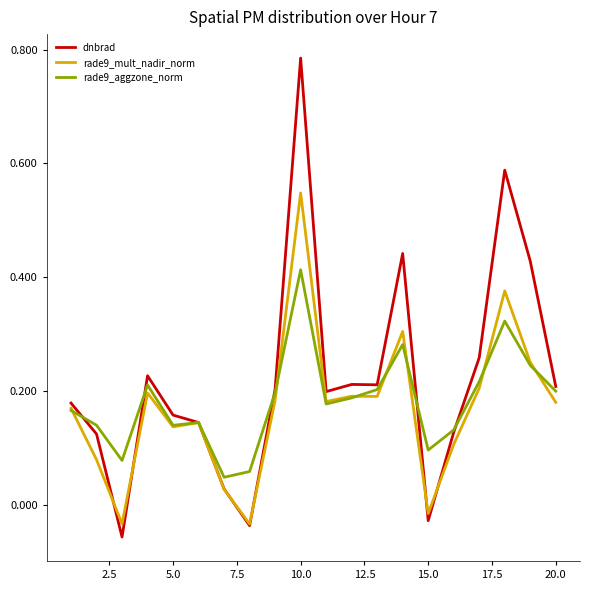

Which series has the widest spread of values?

dnbrad